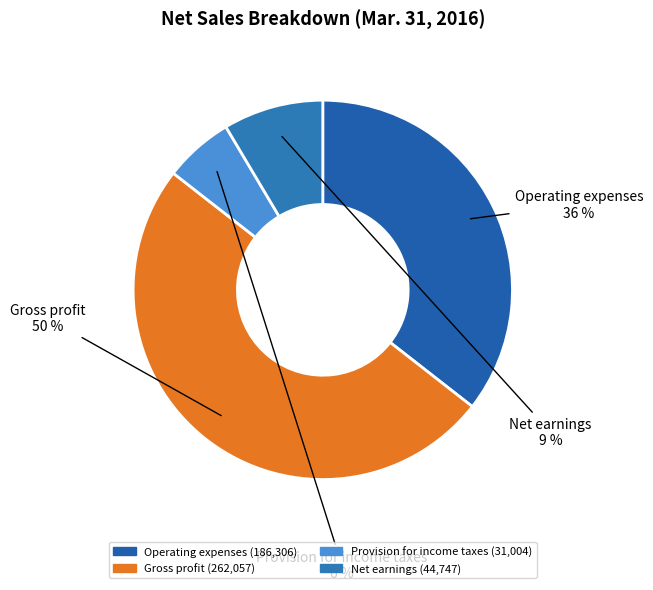

What percentage is the Gross profit slice, to the nearest percent?

50%